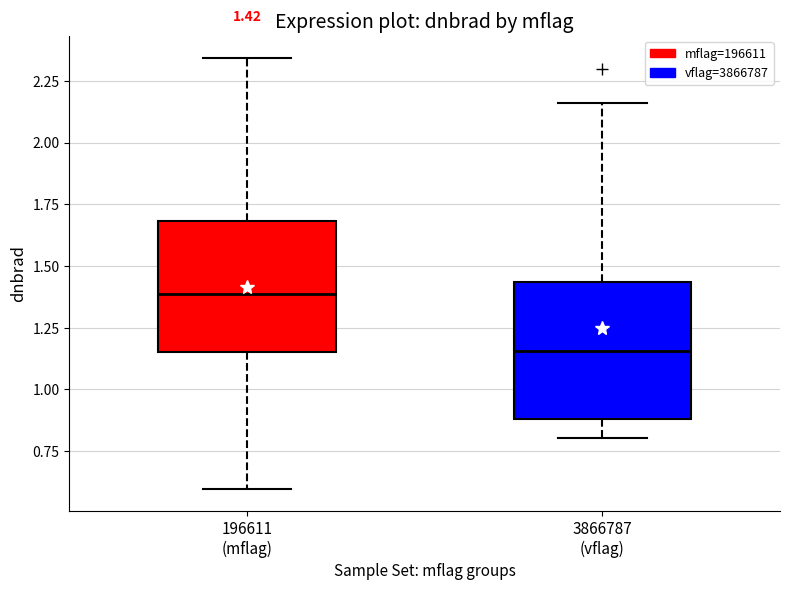

Which box's median line is the lowest?

3866787 (vflag)